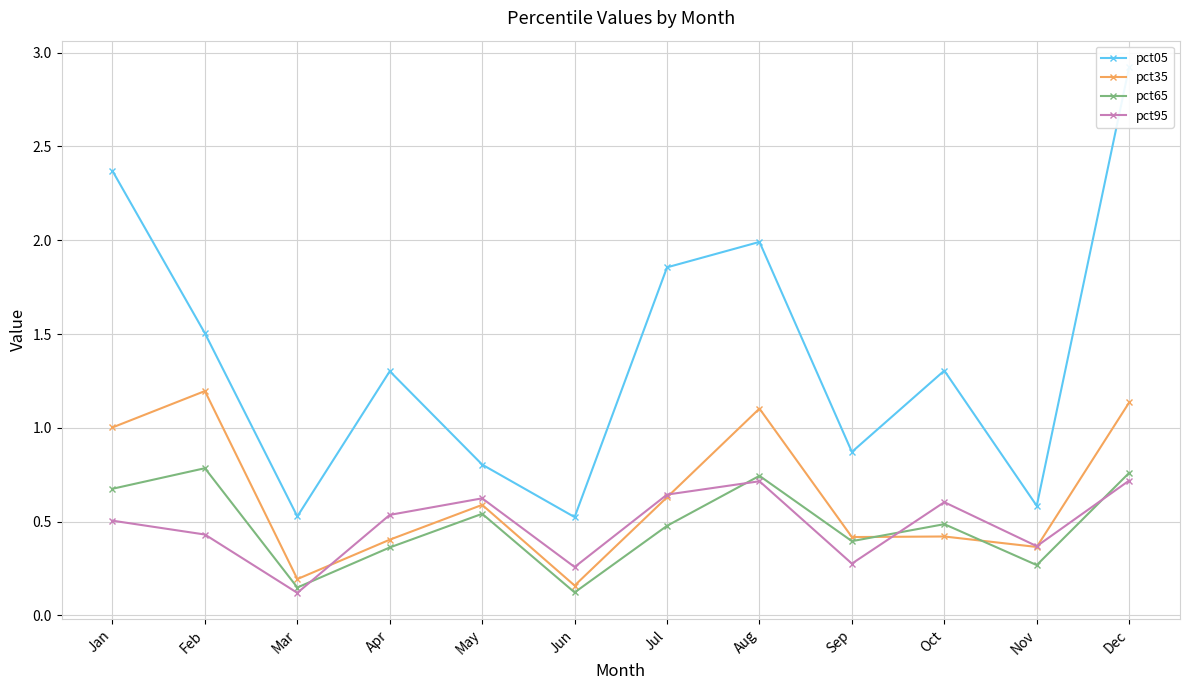

Rank the series by their maximum value, from highest to lowest.

pct05, pct35, pct65, pct95